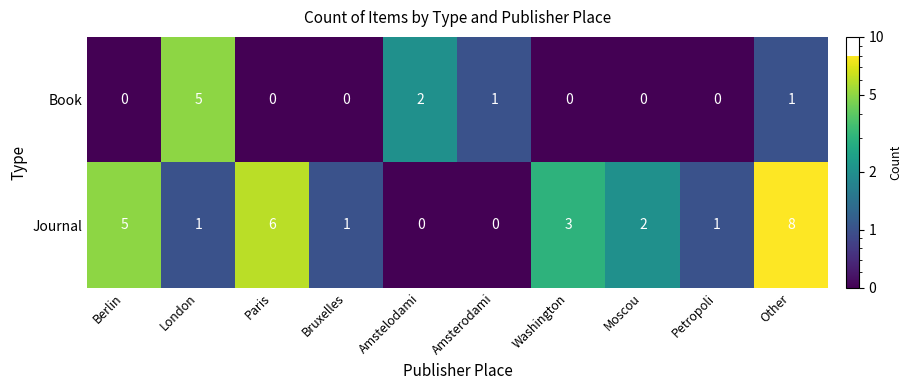

What is the average value of the Journal series?

3